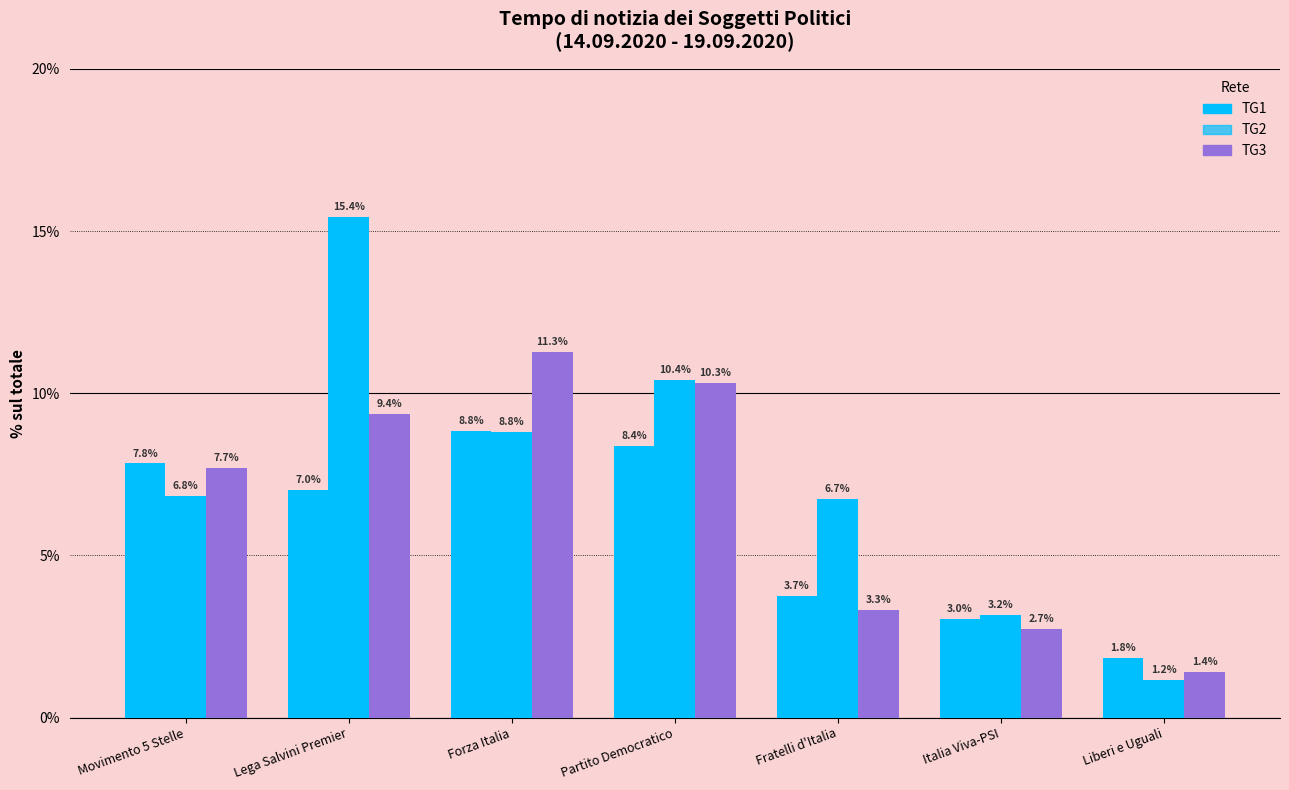

How many bars are there in each group?

3